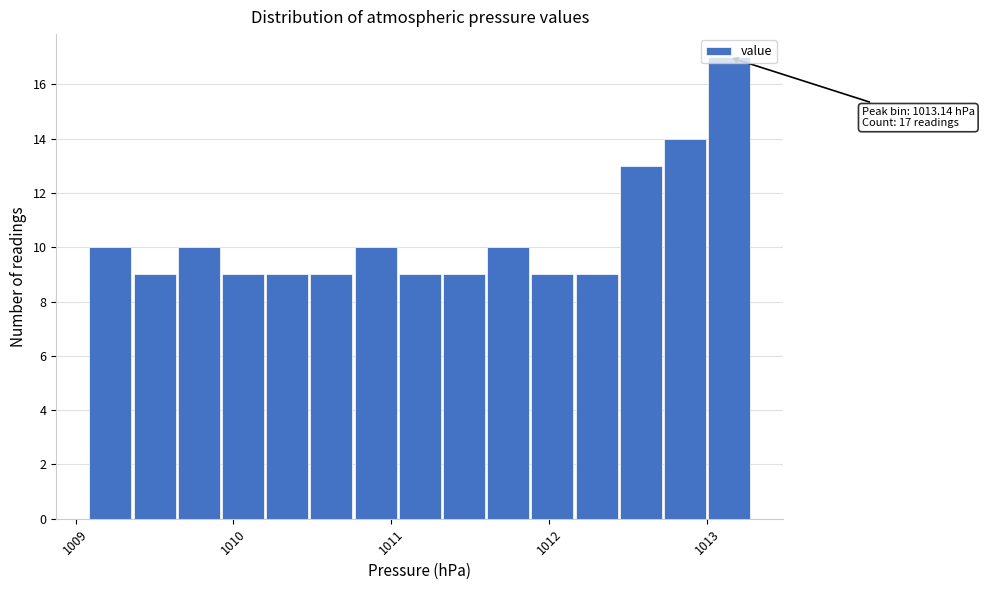

Around what value on the x-axis is the tallest bar? Give the approximate position of its centre, as read against the axis.

1013.1